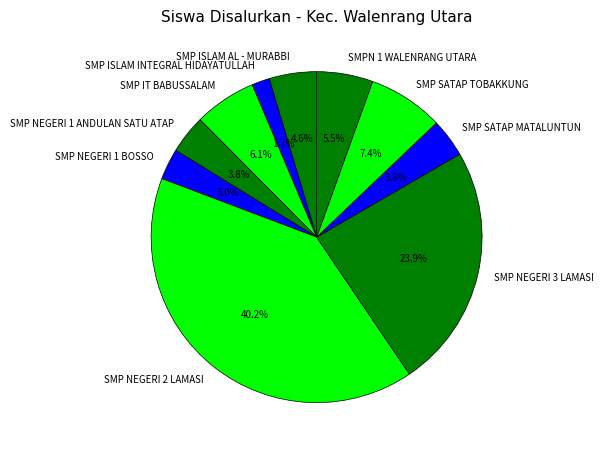

Is it true that SMP NEGERI 2 LAMASI is 40% of the pie?

True